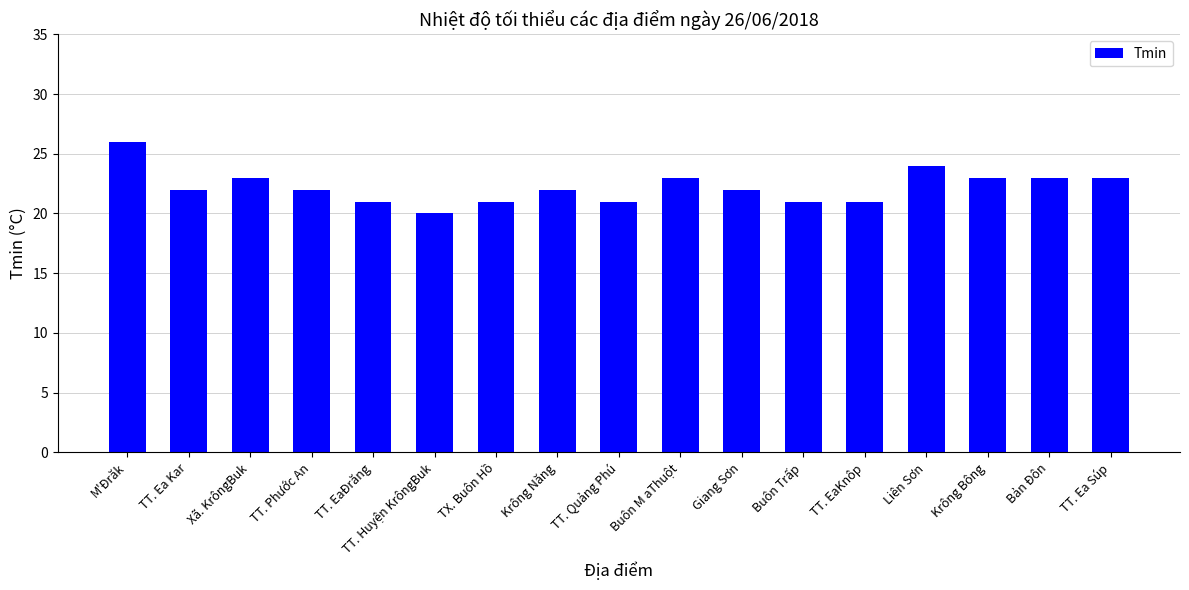

What is the label of the 3rd bar from the right?

Krông Bông